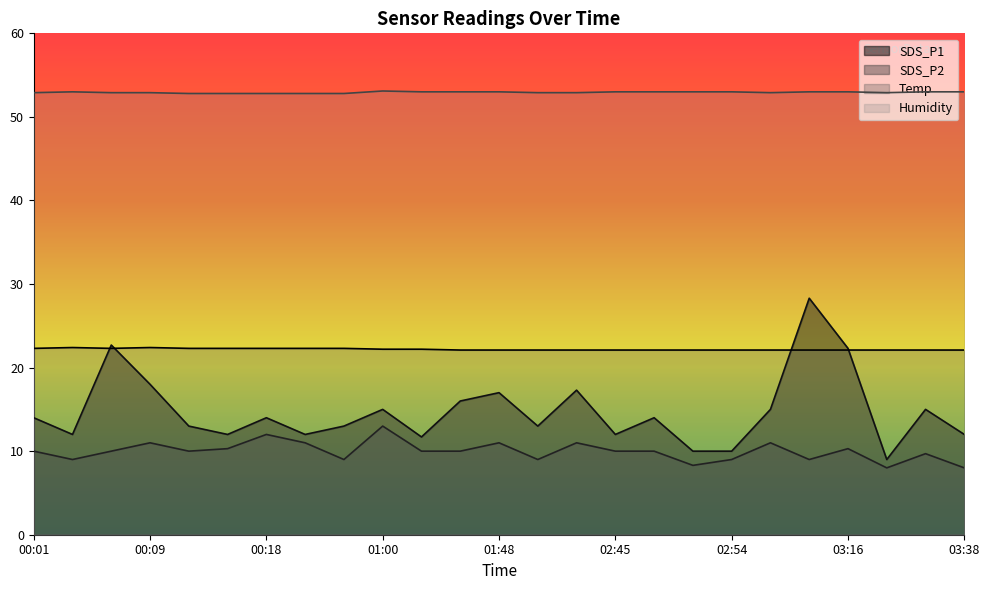

Rank the series by their maximum value, from highest to lowest.

Humidity, SDS_P1, Temp, SDS_P2